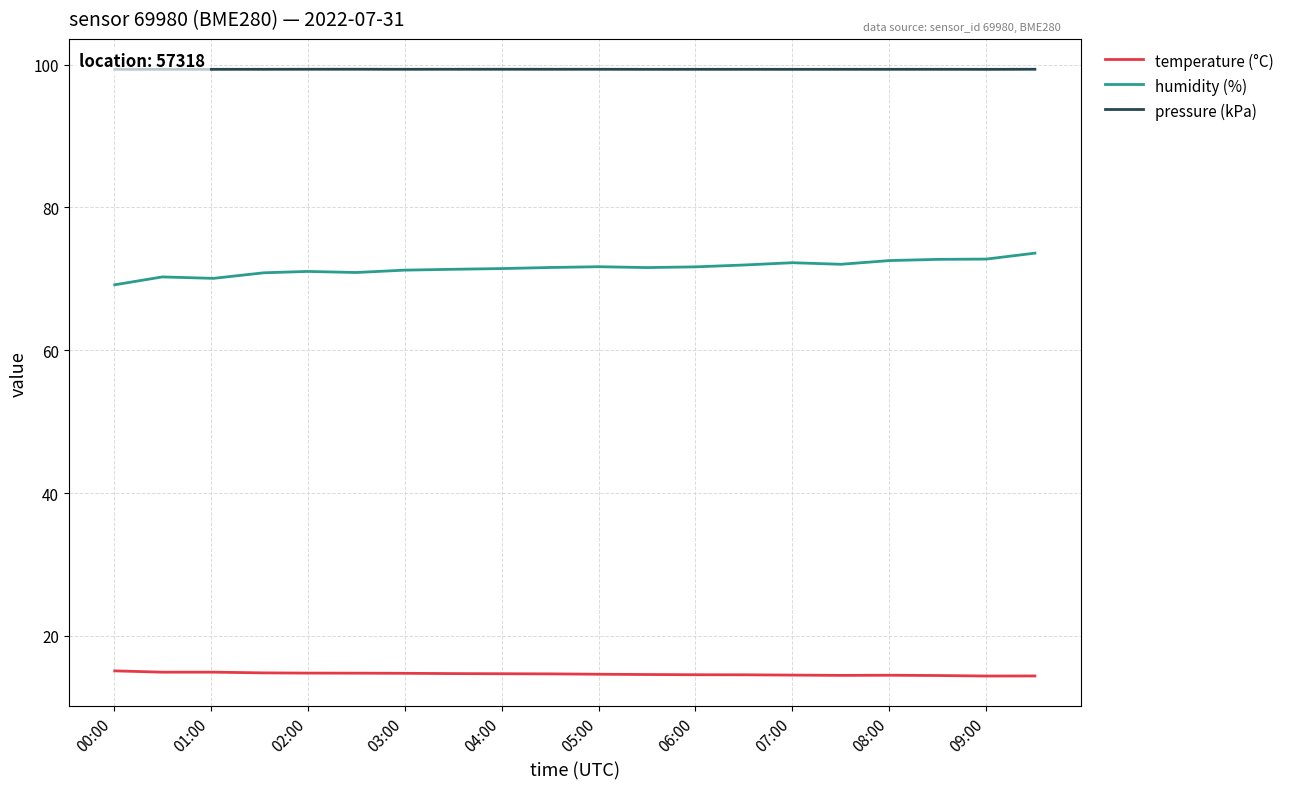

What are all the series names shown in the legend?

temperature (°C), humidity (%), pressure (kPa)